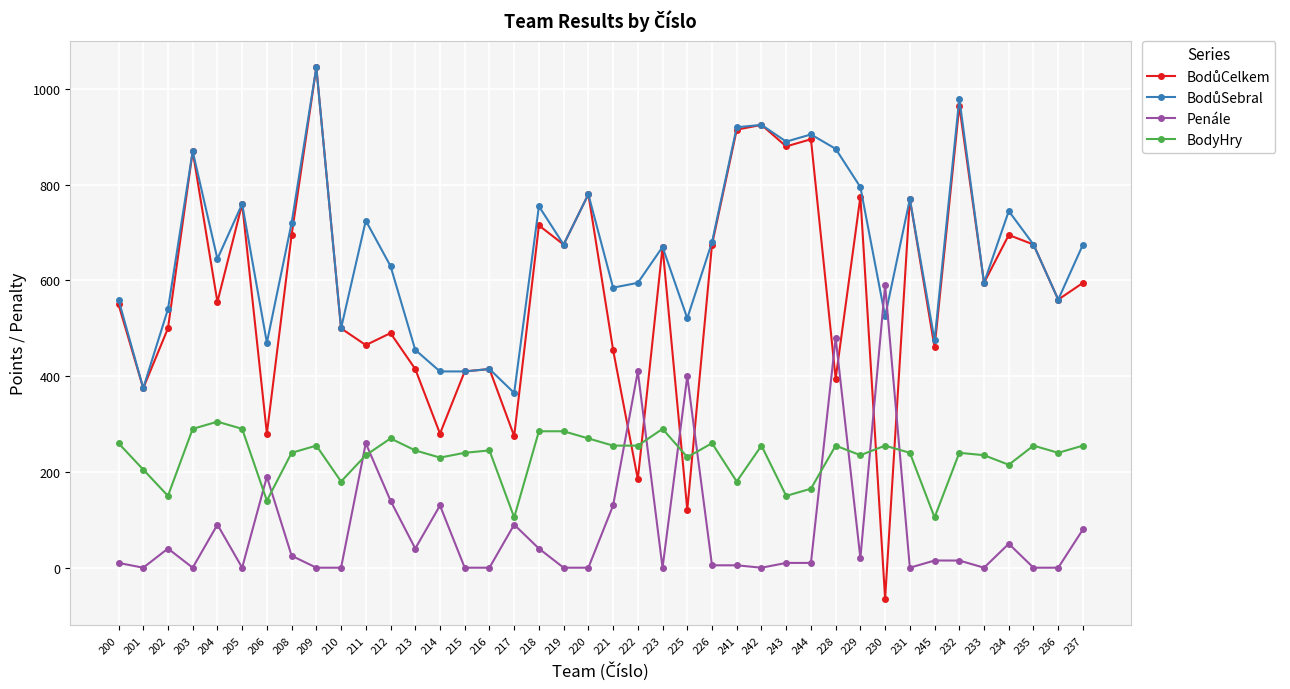

The BodyHry series shows 230 at 214. True or false?

True